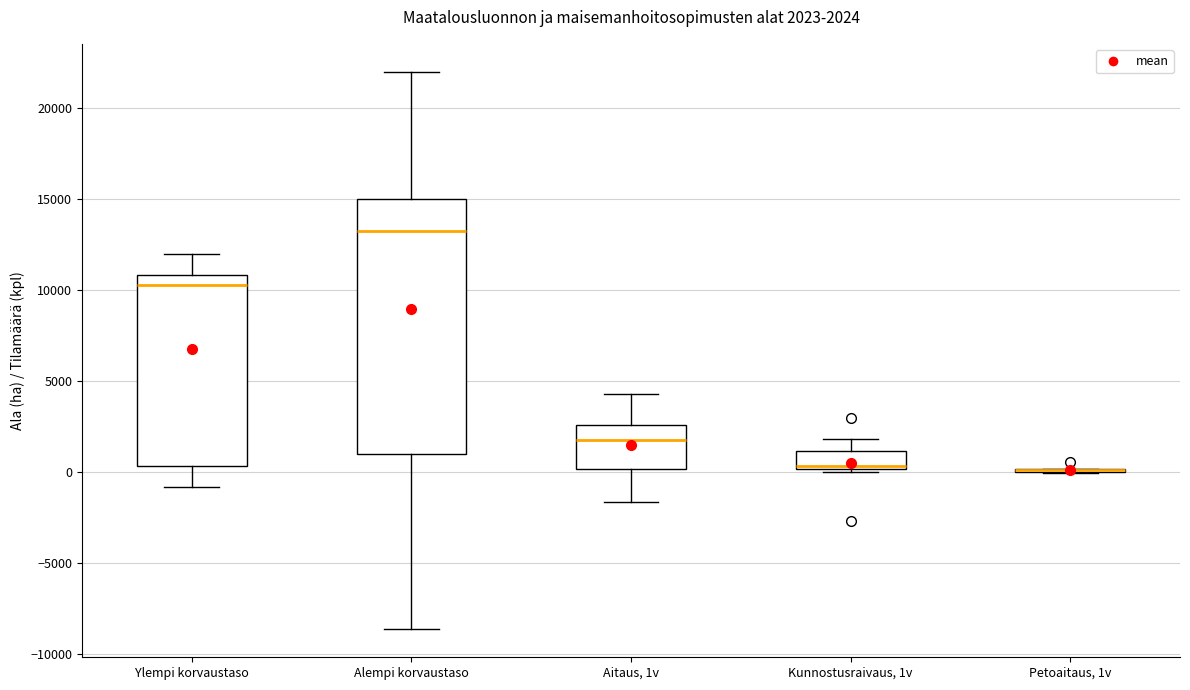

Which box is the tallest, from its lower edge to its upper edge?

Alempi korvaustaso